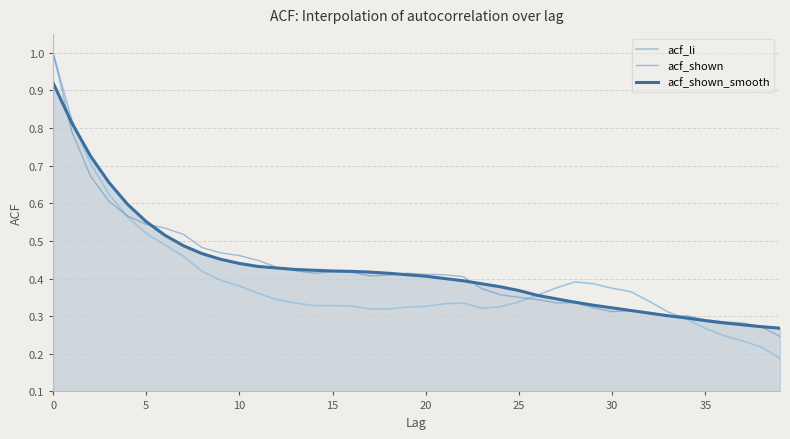

What is the greatest value displayed?

1.0